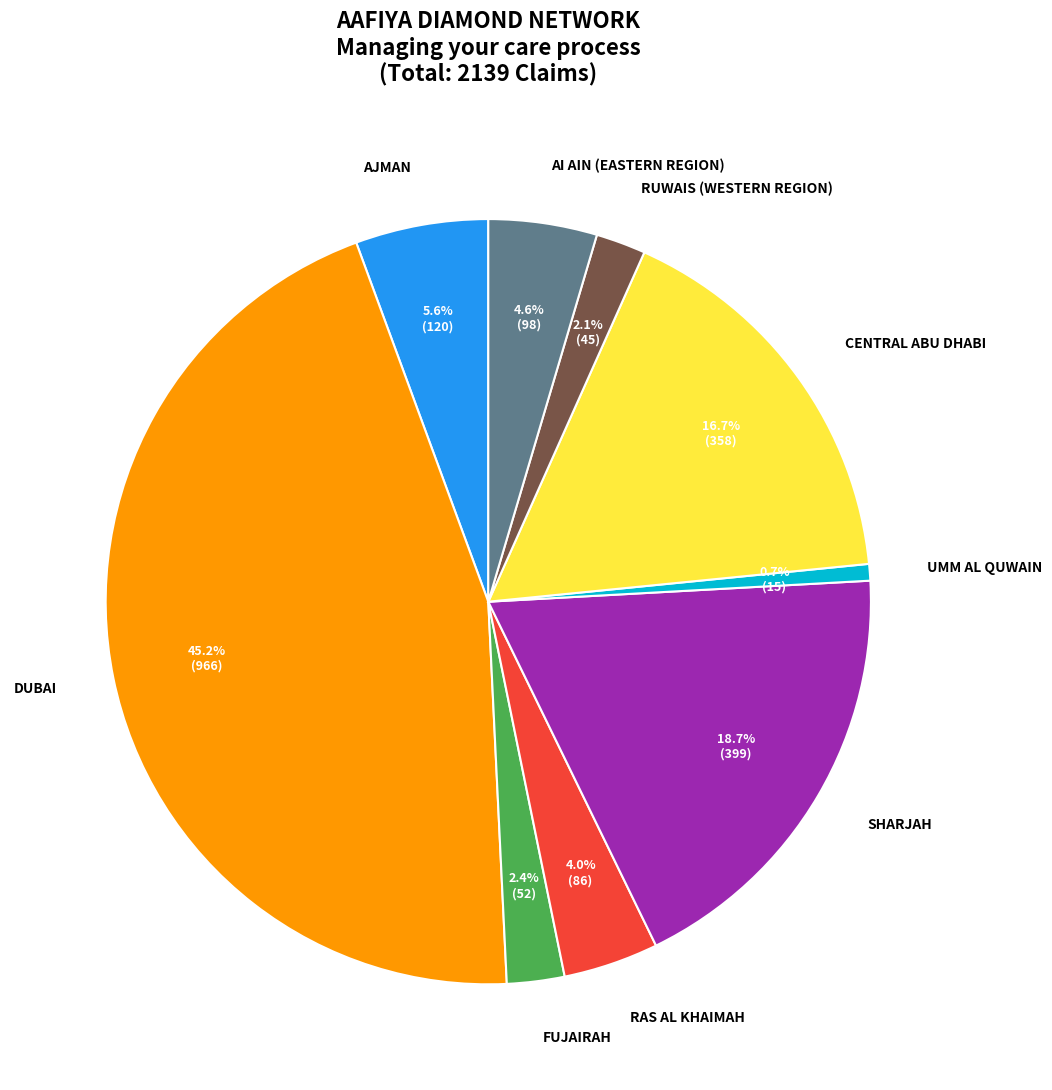

What is the largest slice in the pie chart?

DUBAI